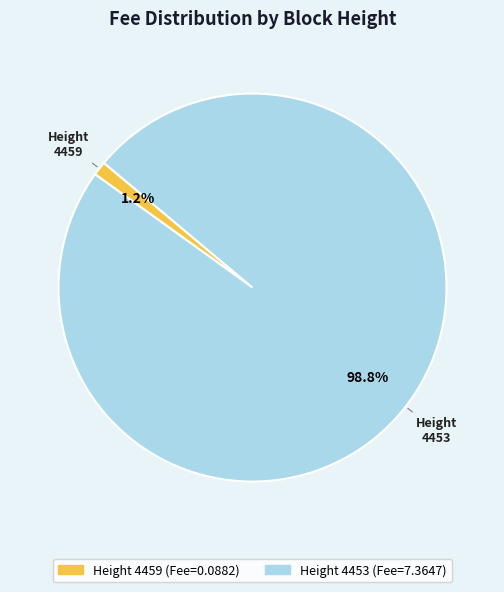

Does any single category account for the majority?

Yes